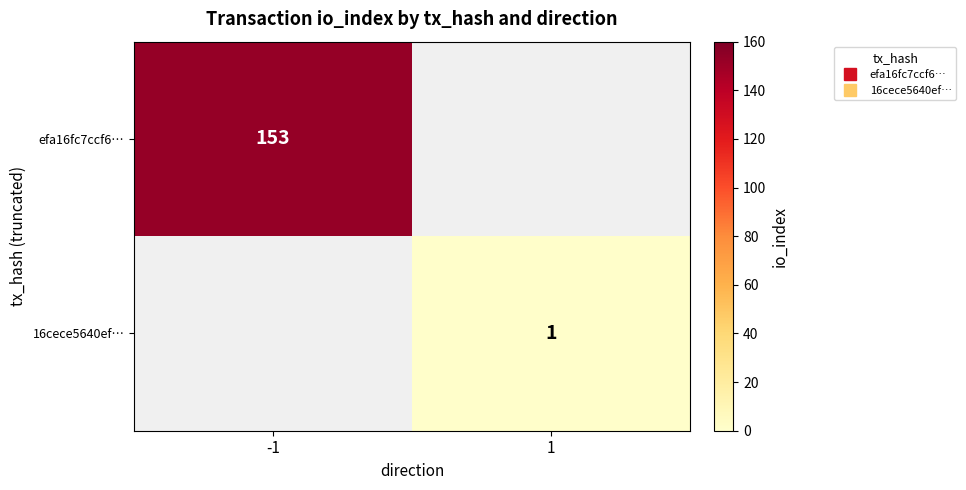

Between -1 and 1, which series saw the biggest shift?

efa16fc7ccf6…